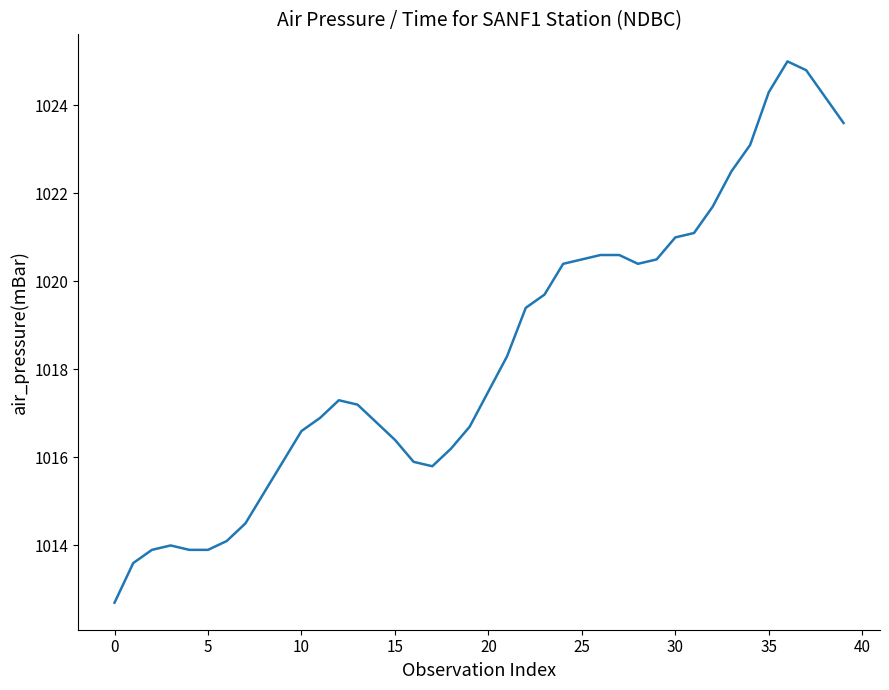

What is the greatest value displayed?

1025.0